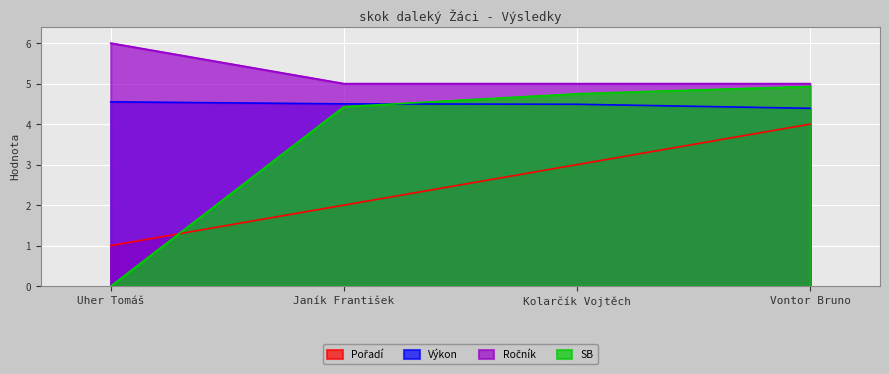

True or false: Pořadí and Výkon cross at least once.

False